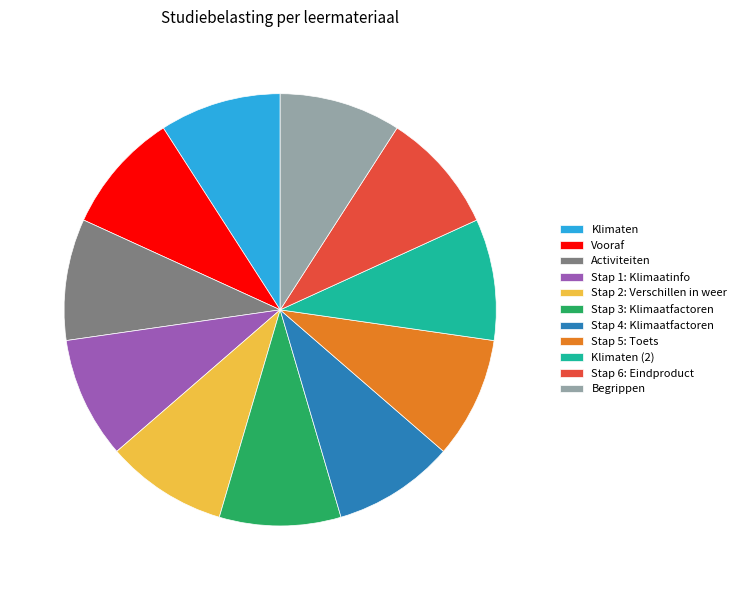

How many segments does this pie chart have?

11